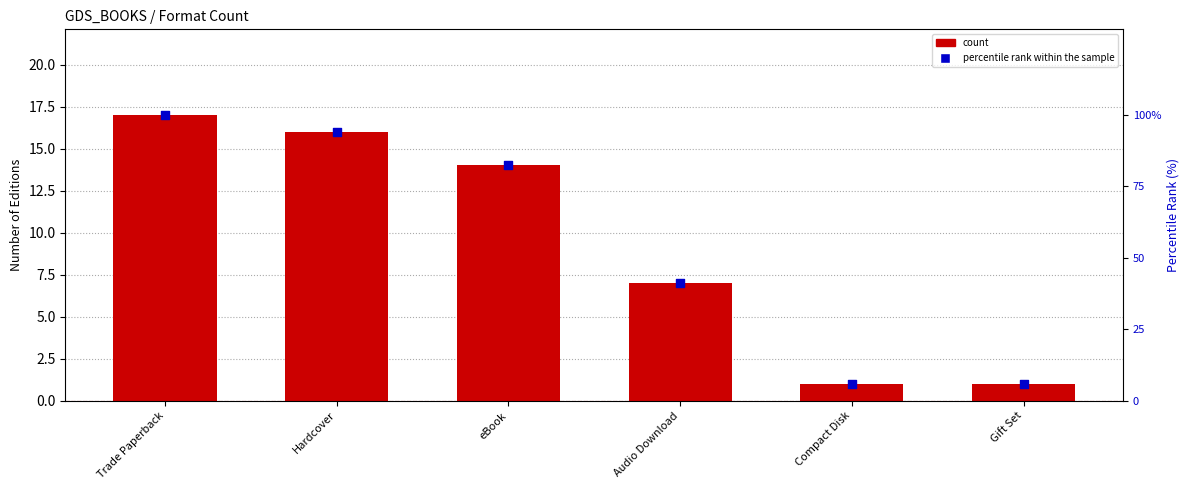

Which series reaches the minimum Y coordinate?

Count